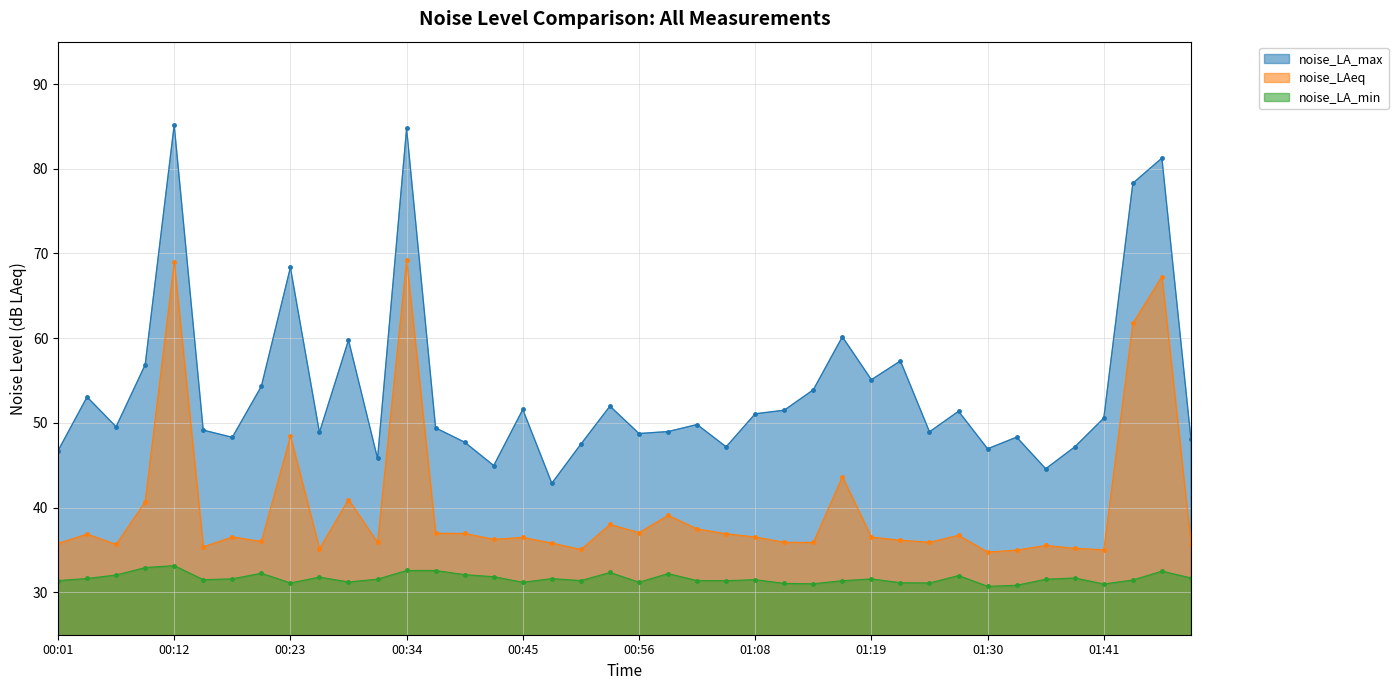

Reading right to left, what are all the values shown in this chart?

noise_LA_max: 48.1	81.3	78.3	50.6	47.2	44.6	48.3	47.0	51.4	49.0	57.3	55.1	60.2	53.9	51.5	51.1	47.2	49.8	49.0	48.8	52.0	47.5	42.9	51.6	45.0	47.7	49.4	84.8	45.8	59.8	48.9	68.3	54.3	48.3	49.1	85.2	56.9	49.5	53.1	46.7
noise_LAeq: 35.8	67.3	61.8	35.0	35.2	35.5	35.0	34.8	36.7	35.9	36.2	36.5	43.6	35.9	35.9	36.5	36.9	37.5	39.1	37.0	38.0	35.1	35.8	36.5	36.3	37.0	37.0	69.2	35.9	41.0	35.2	48.4	36.0	36.5	35.4	69.0	40.7	35.7	36.9	35.8
noise_LA_min: 31.7	32.5	31.5	31.0	31.7	31.6	30.8	30.7	32.0	31.1	31.1	31.6	31.4	31.0	31.1	31.5	31.4	31.4	32.2	31.2	32.4	31.4	31.6	31.2	31.9	32.1	32.6	32.6	31.6	31.2	31.8	31.1	32.3	31.6	31.5	33.2	32.9	32.0	31.6	31.4